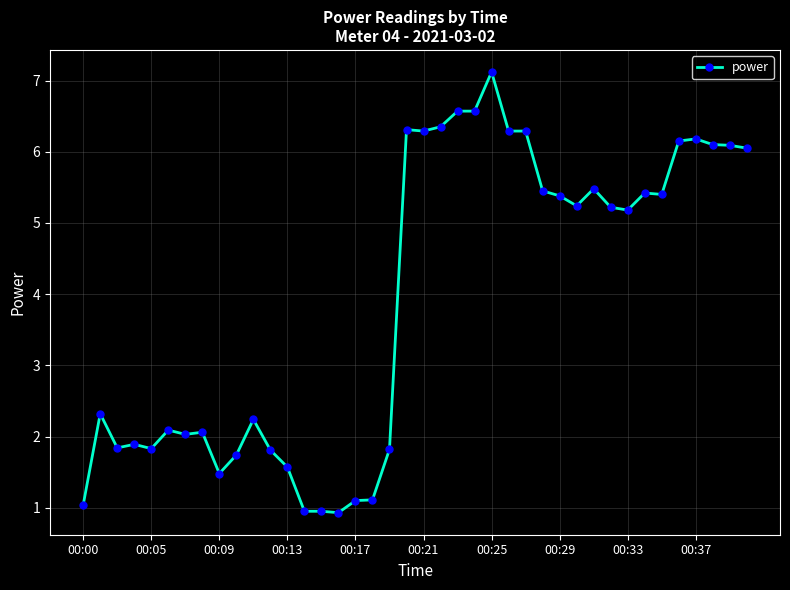

What is the value of the 6th point from the left?

2.1